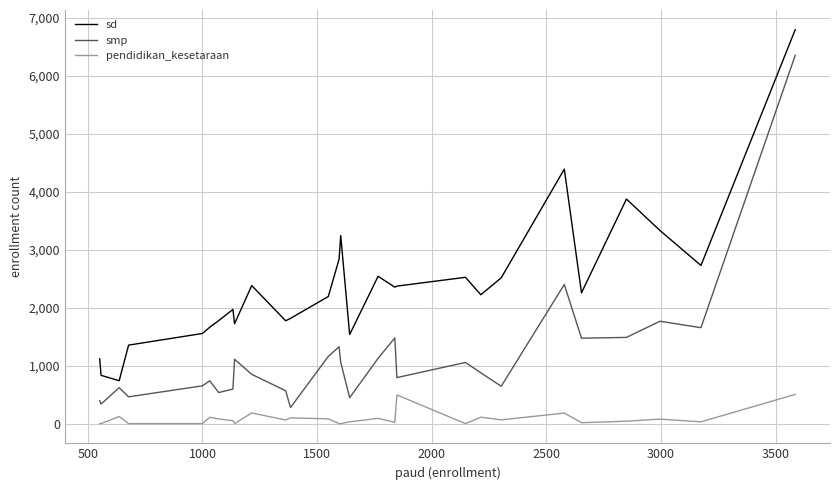

What is the greatest value displayed?

6795